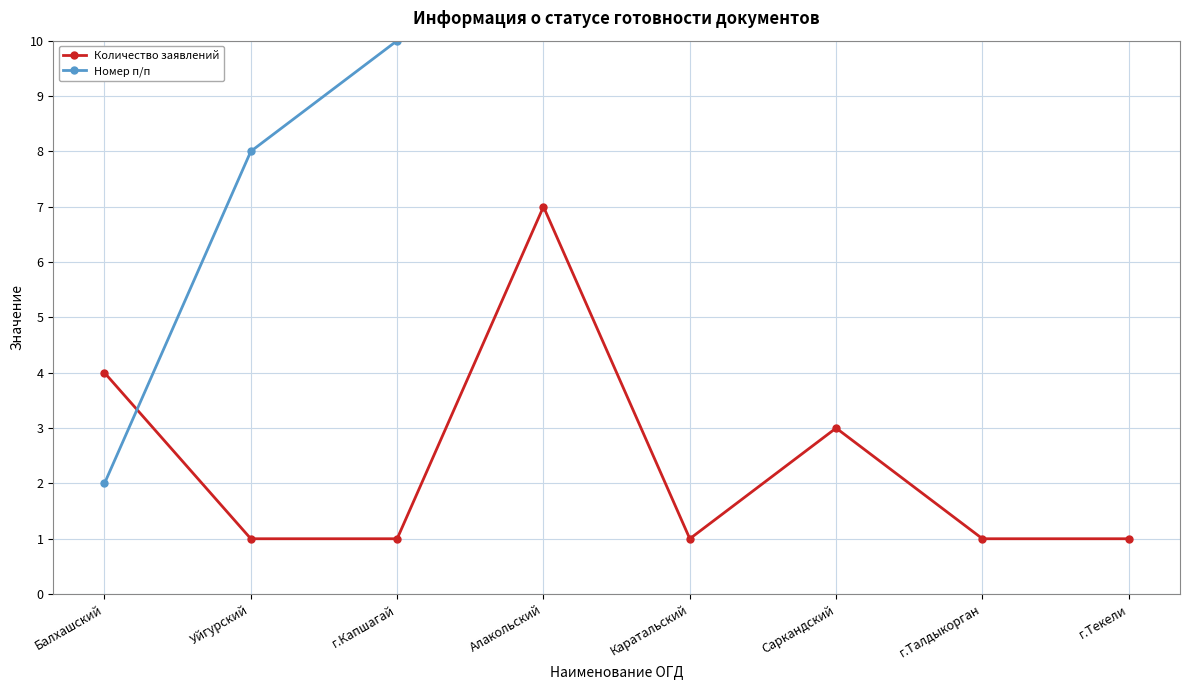

What is the sum of all Количество заявлений values?

19